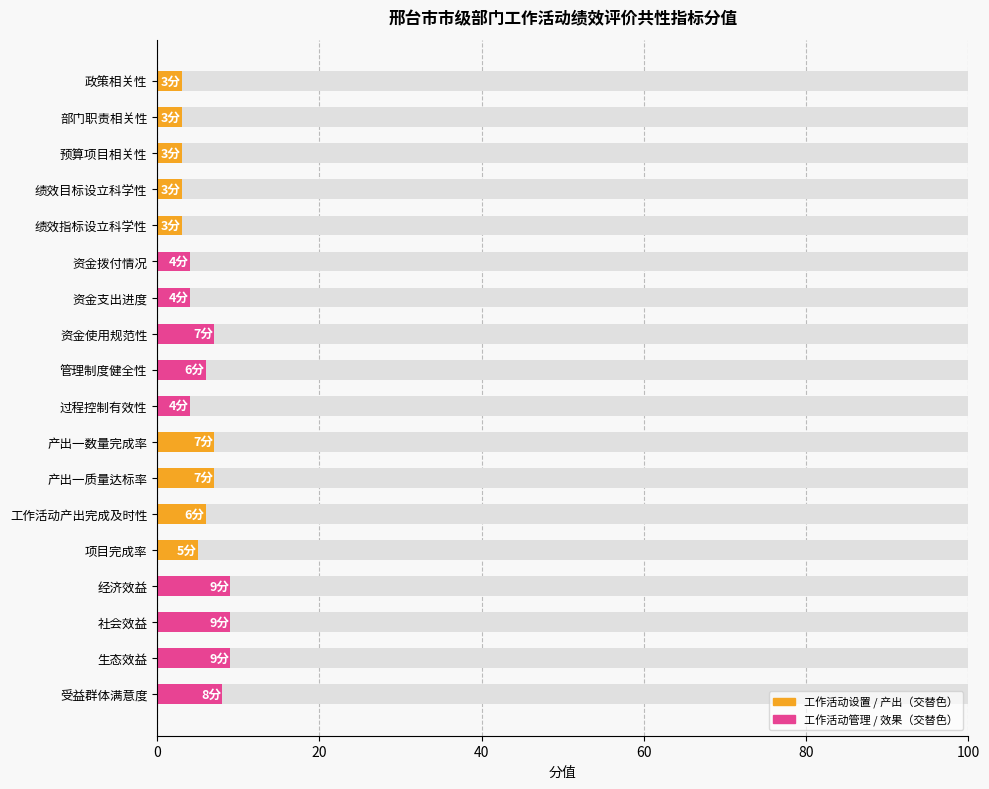

What is the difference between the maximum and minimum values?

6